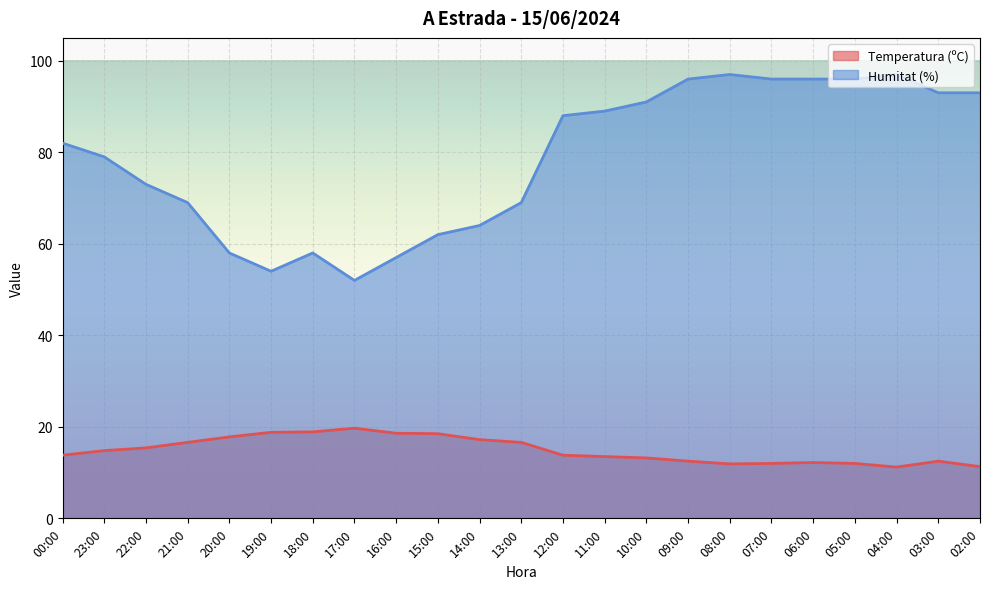

Which label corresponds to the smallest value in the chart?

04:00